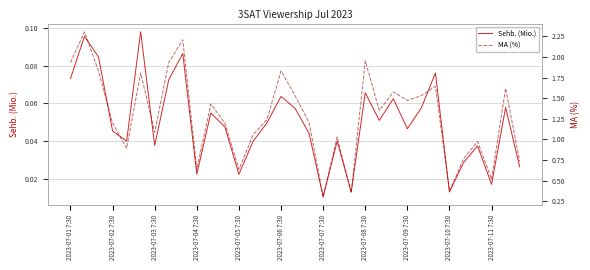

At how many categories does at least one series exceed 1?

23